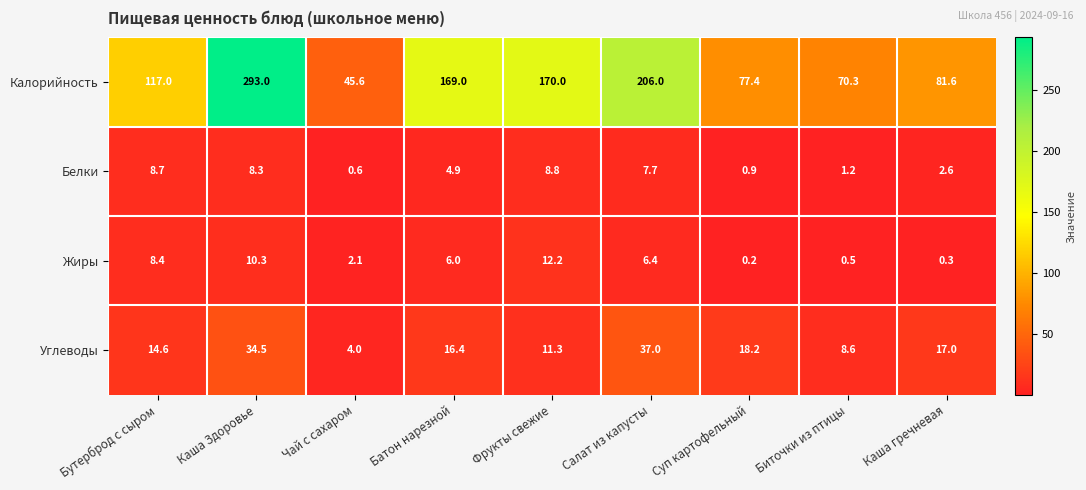

Which series has the largest total across all categories?

Калорийность